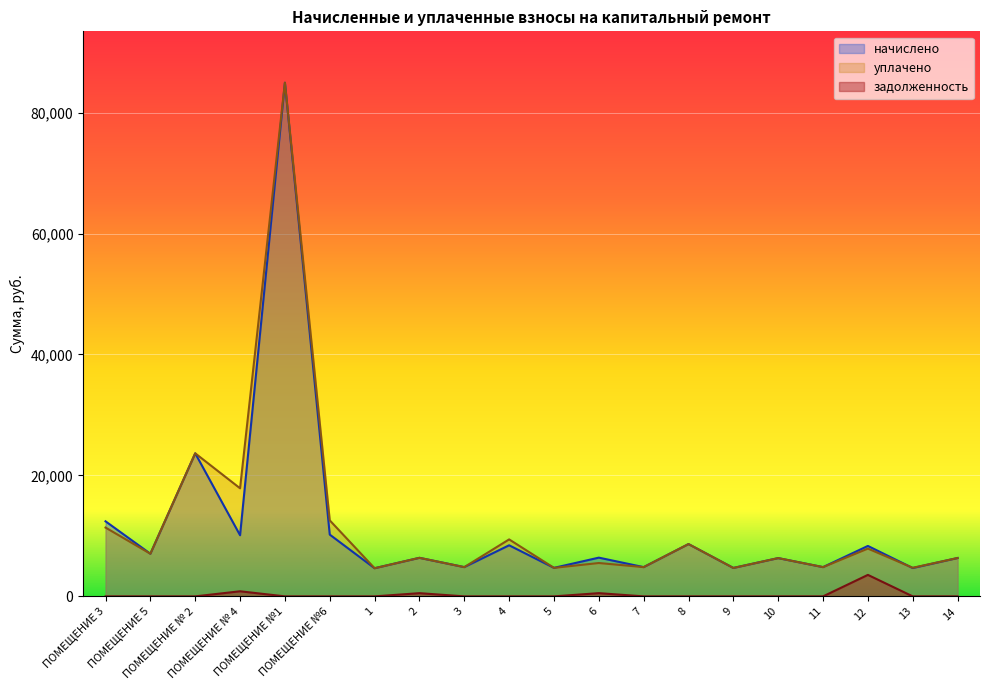

Which series changed the most between 4 and 7?

уплачено